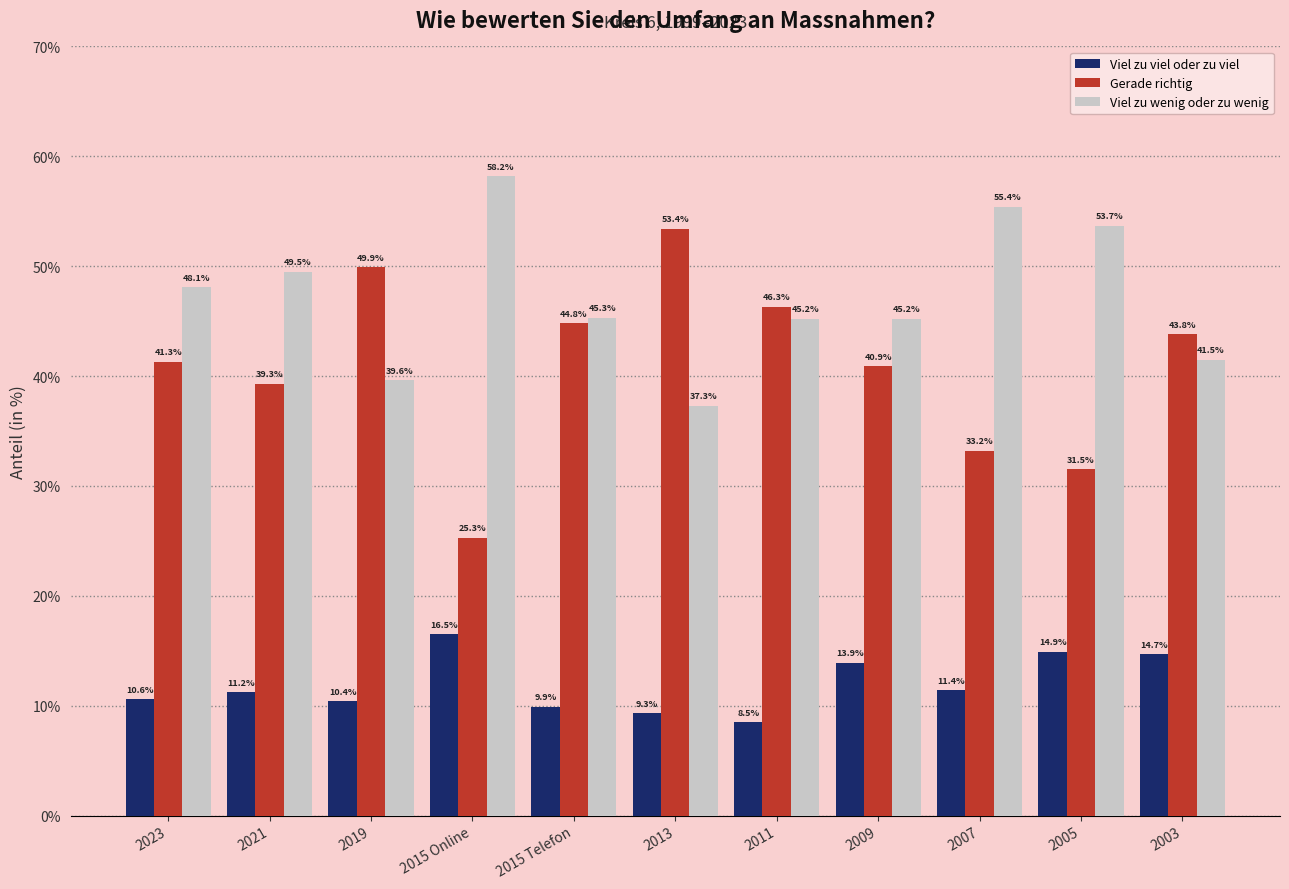

What is the spread (max minus min) of values at 2015 Online?

41.7